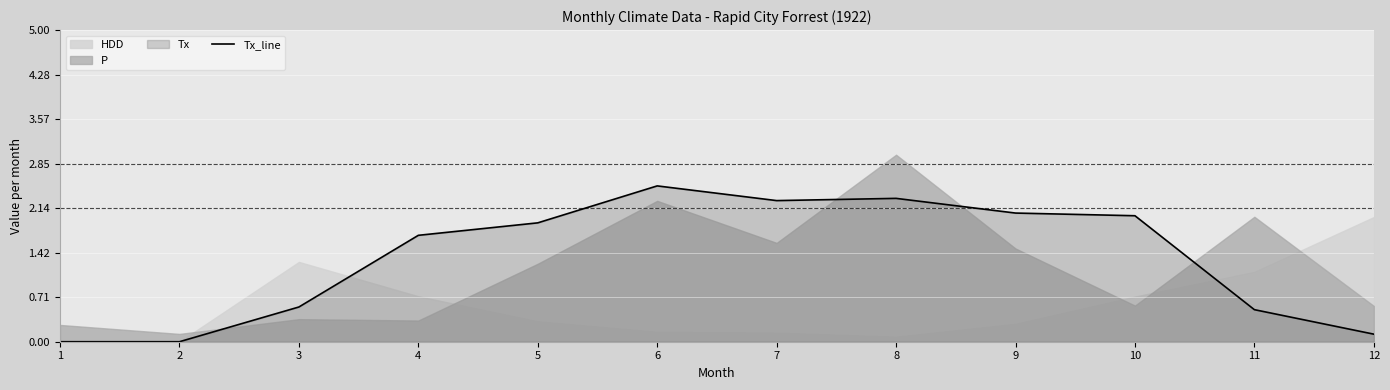

What is the sum of all values?

16.0